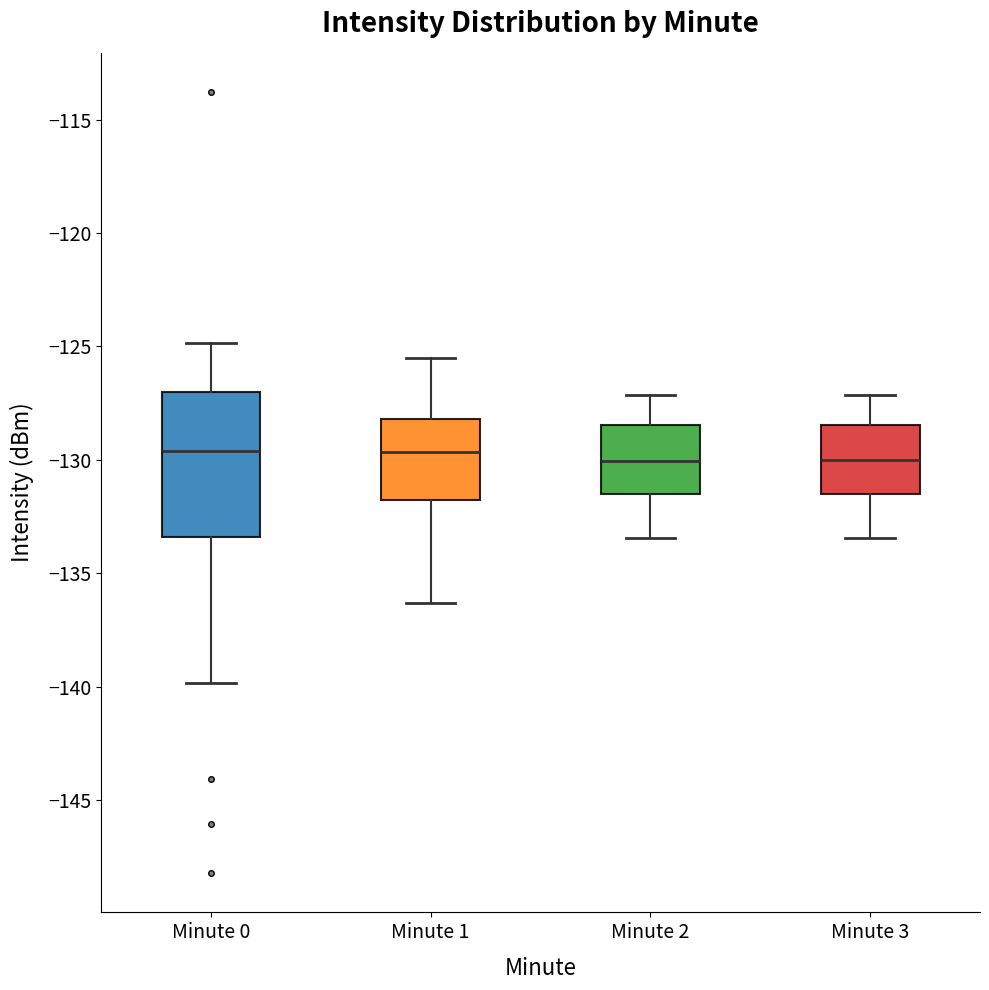

Reading left to right, read every box against the y-axis: the position of its median line, the range the box covers, and the ends of its whiskers. The values are not printed on the chart, so give them approximately, as read against the axis.

Minute 0: median -129.5, box -133.5 to -127.0, whiskers -140.0 to -125.0
Minute 1: median -129.5, box -132.0 to -128.0, whiskers -136.5 to -125.5
Minute 2: median -130.0, box -131.5 to -128.5, whiskers -133.5 to -127.0
Minute 3: median -130.0, box -131.5 to -128.5, whiskers -133.5 to -127.0